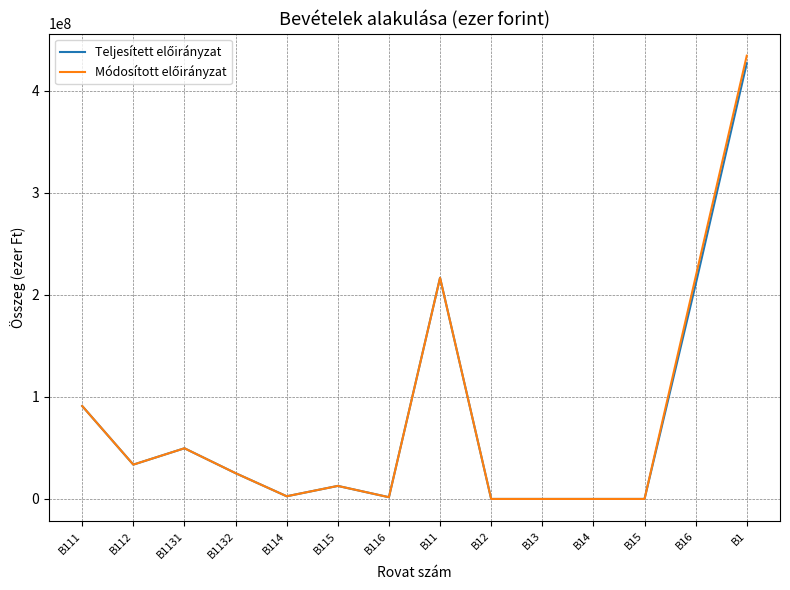

Which category has the highest value across all series?

B1